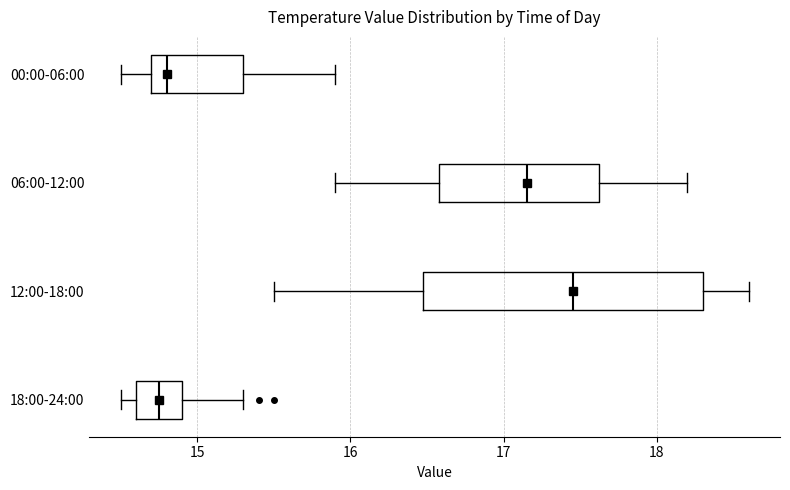

Comparing the boxes themselves (not the whiskers), which one is the widest?

12:00-18:00